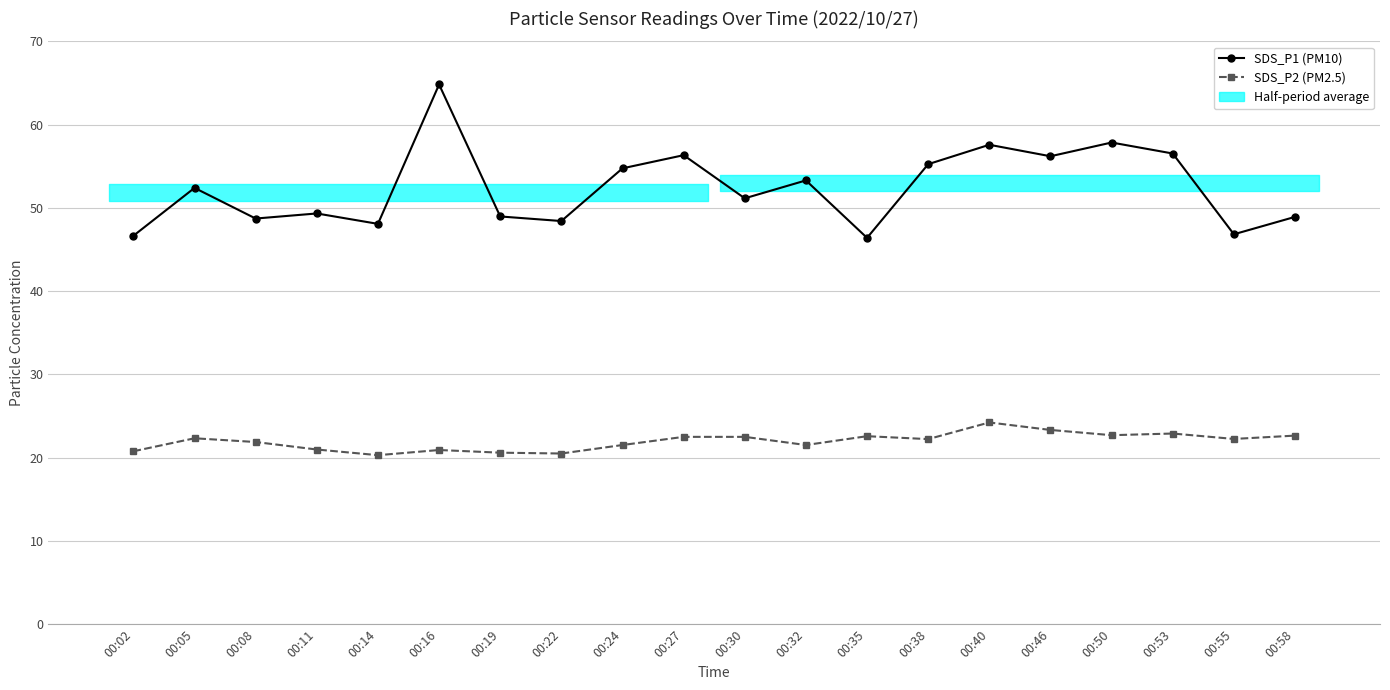

The SDS_P2 (PM2.5) series shows 14.4 at 00:53. True or false?

False